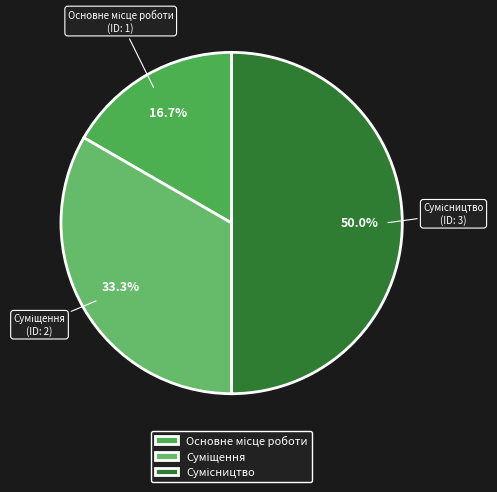

Count the number of slices in the pie.

3